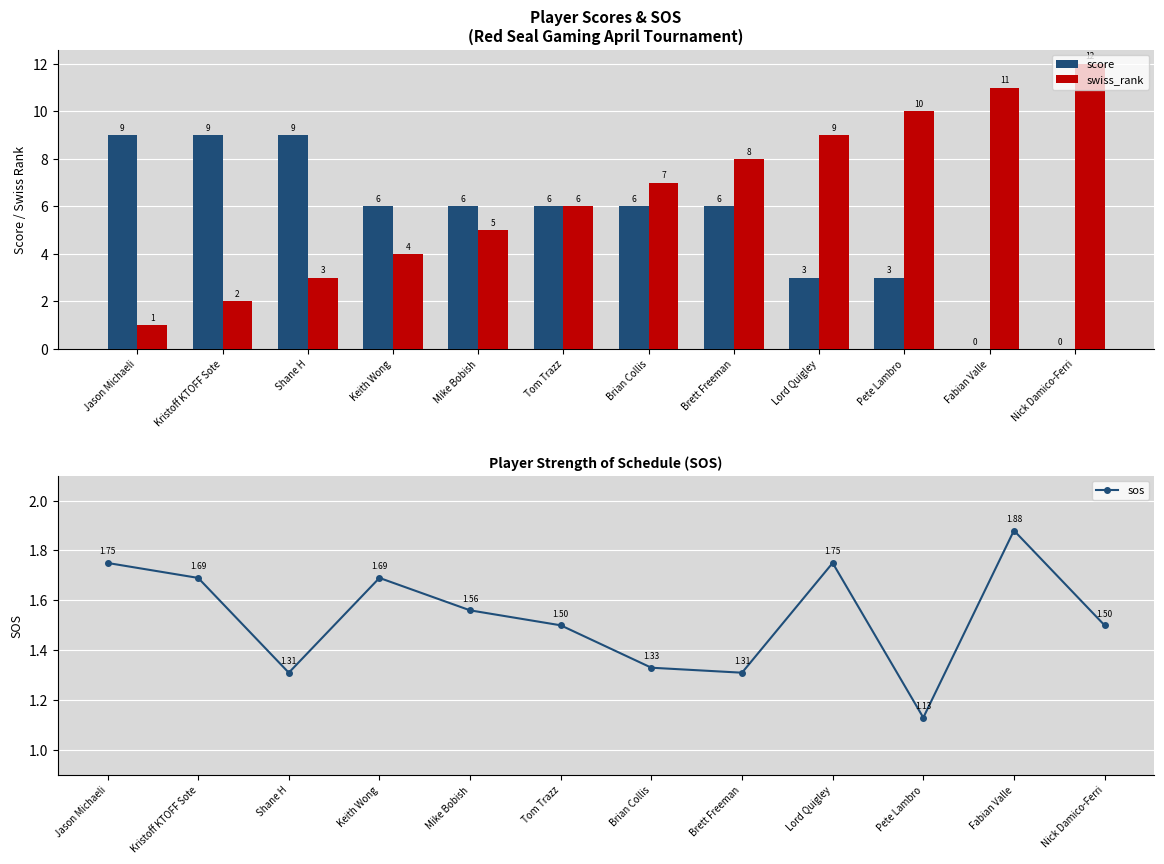

At Tom Trazz, list the series in order from largest to smallest.

score, swiss_rank, sos